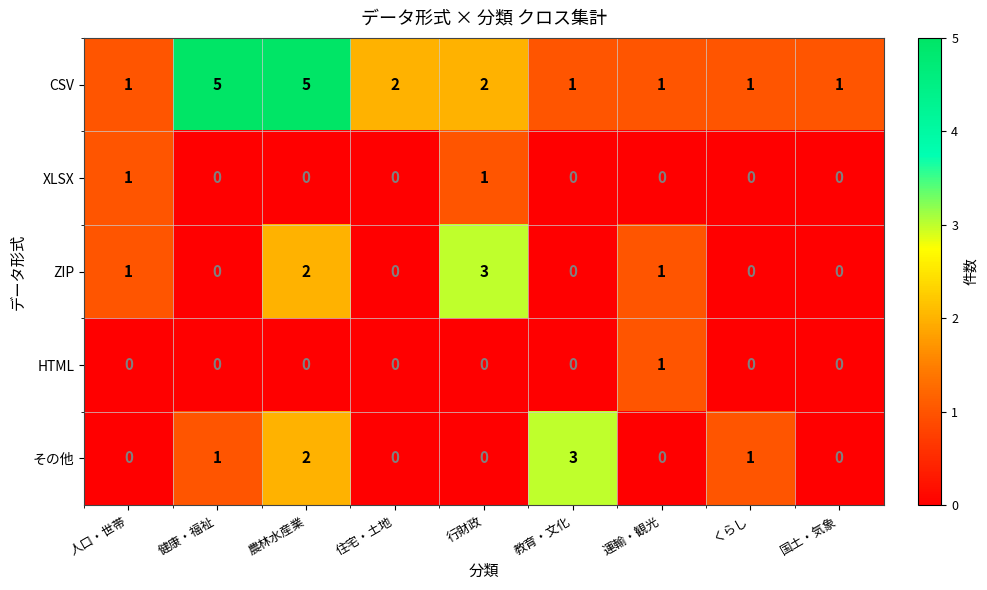

What is the maximum value for ZIP?

3